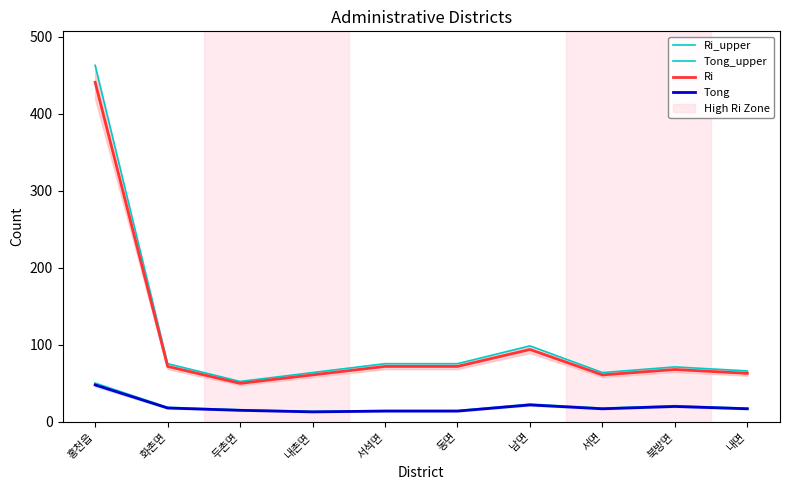

Reading left to right, transcribe all the data shown in this chart.

Ri_upper: 홍천읍=463.1	화촌면=75.6	두촌면=52.5	내촌면=64.0	서석면=75.6	동면=75.6	남면=98.7	서면=64.0	북방면=71.4	내면=66.2
Tong_upper: 홍천읍=50.4	화촌면=18.9	두촌면=15.8	내촌면=13.7	서석면=14.7	동면=14.7	남면=23.1	서면=17.9	북방면=21.0	내면=17.9
Ri: 홍천읍=441.0	화촌면=72.0	두촌면=50.0	내촌면=61.0	서석면=72.0	동면=72.0	남면=94.0	서면=61.0	북방면=68.0	내면=63.0
Tong: 홍천읍=48.0	화촌면=18.0	두촌면=15.0	내촌면=13.0	서석면=14.0	동면=14.0	남면=22.0	서면=17.0	북방면=20.0	내면=17.0